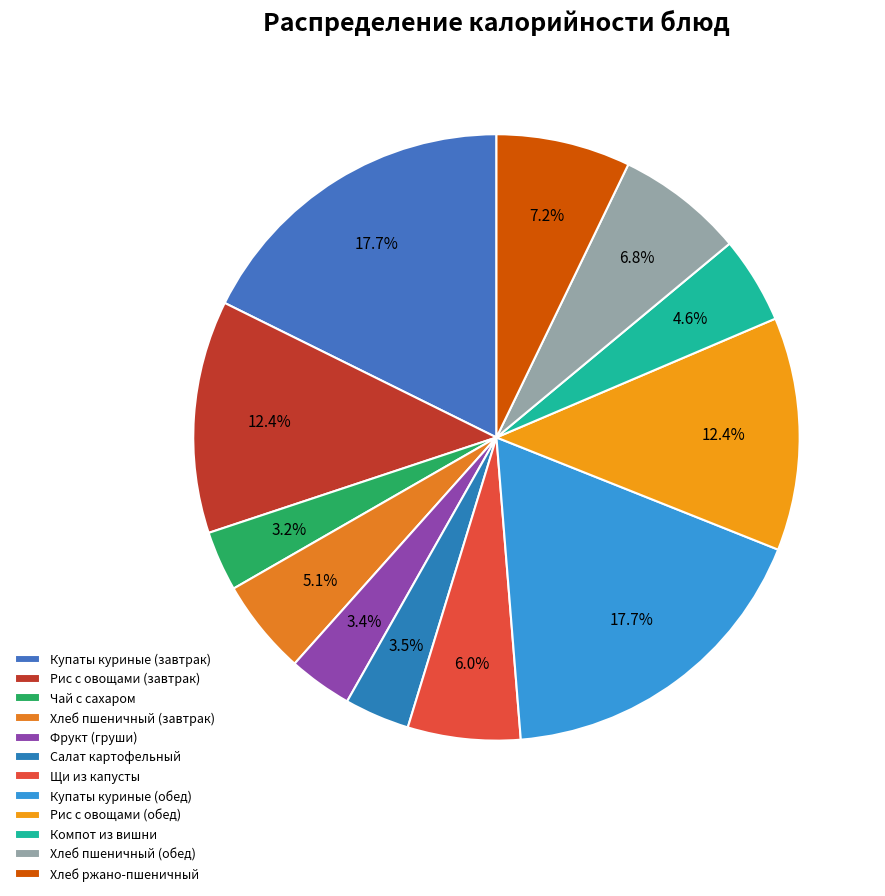

Is there any slice that represents more than half of the pie?

No